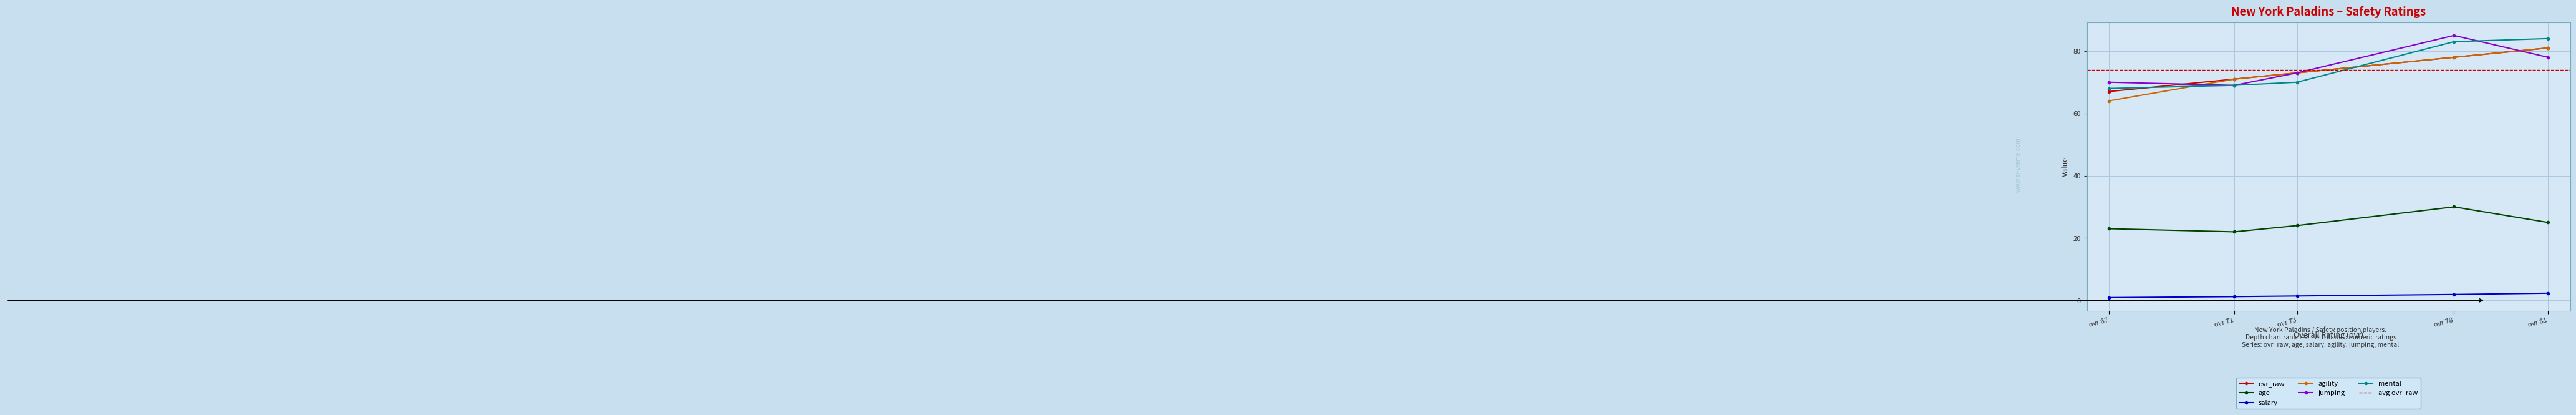

How many agility values are between 71 and 78?

3